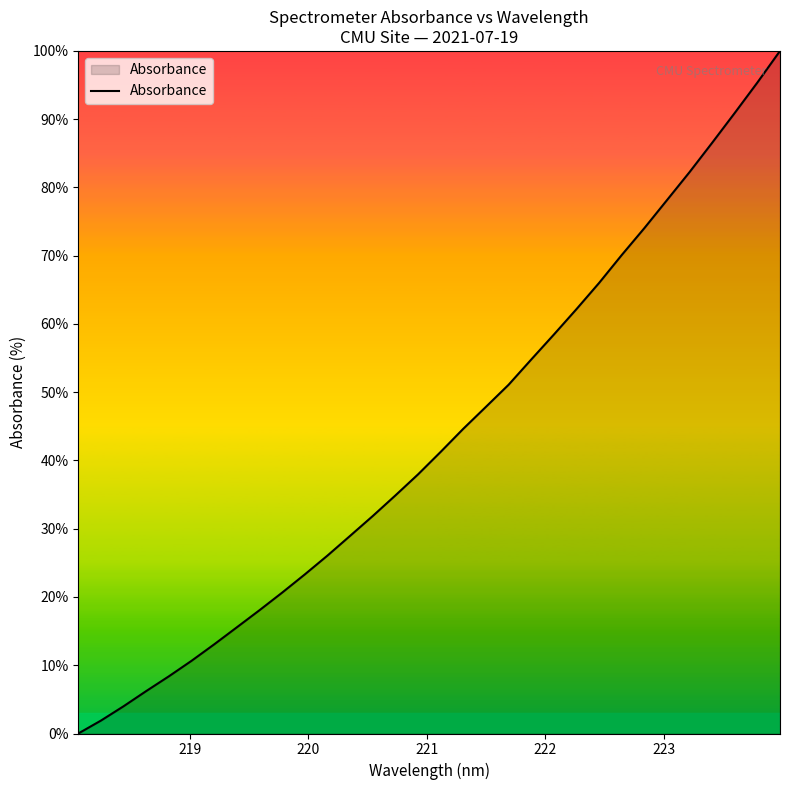

What is the difference between the maximum and minimum values?

100.0